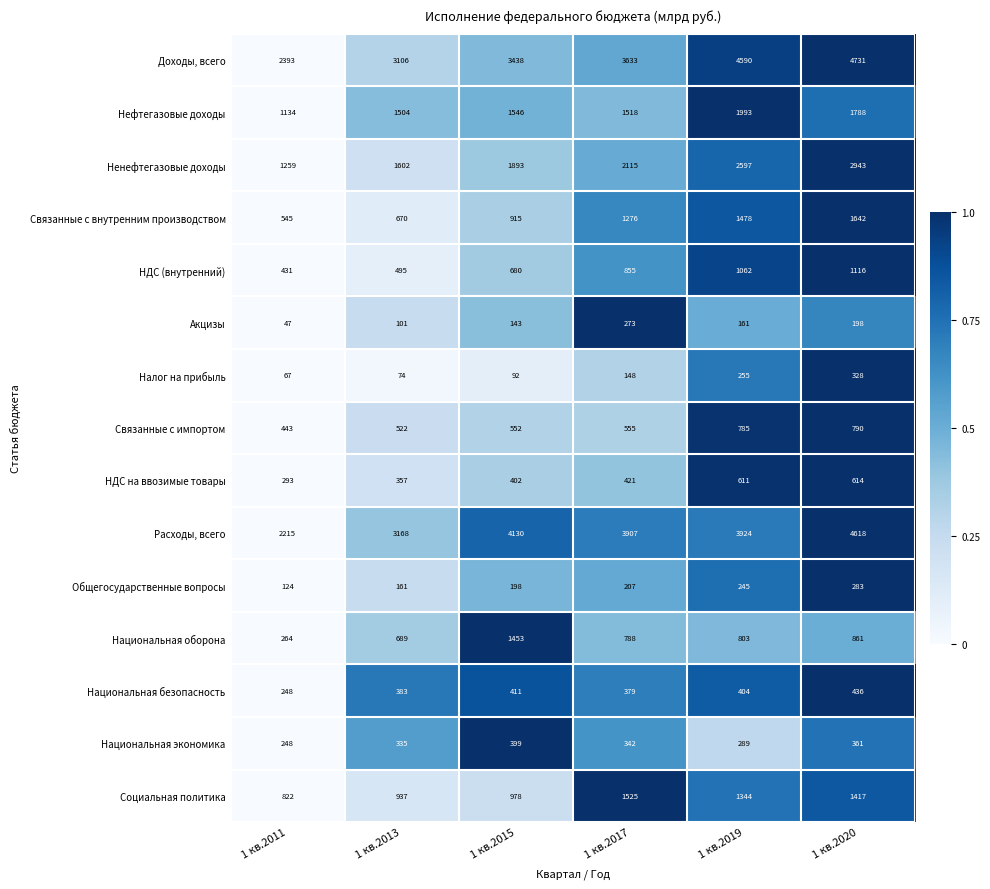

What is the total value across all series at 1 кв.2017?

17942